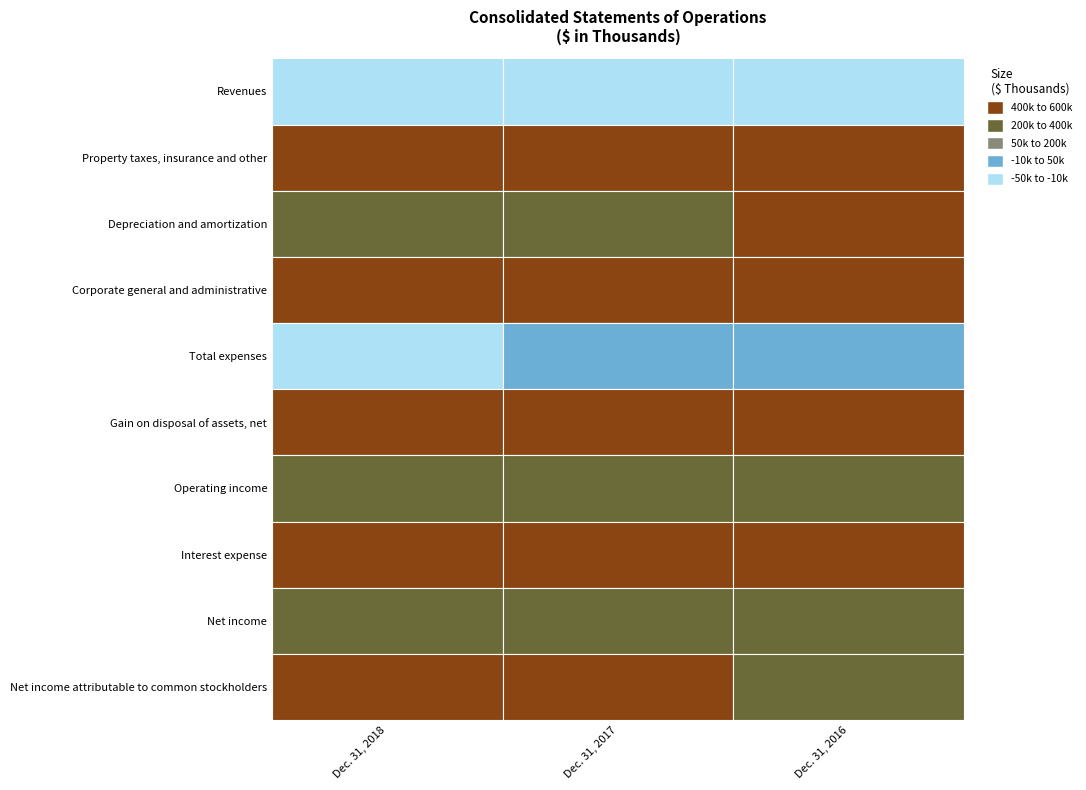

How many data points does each series have?

3